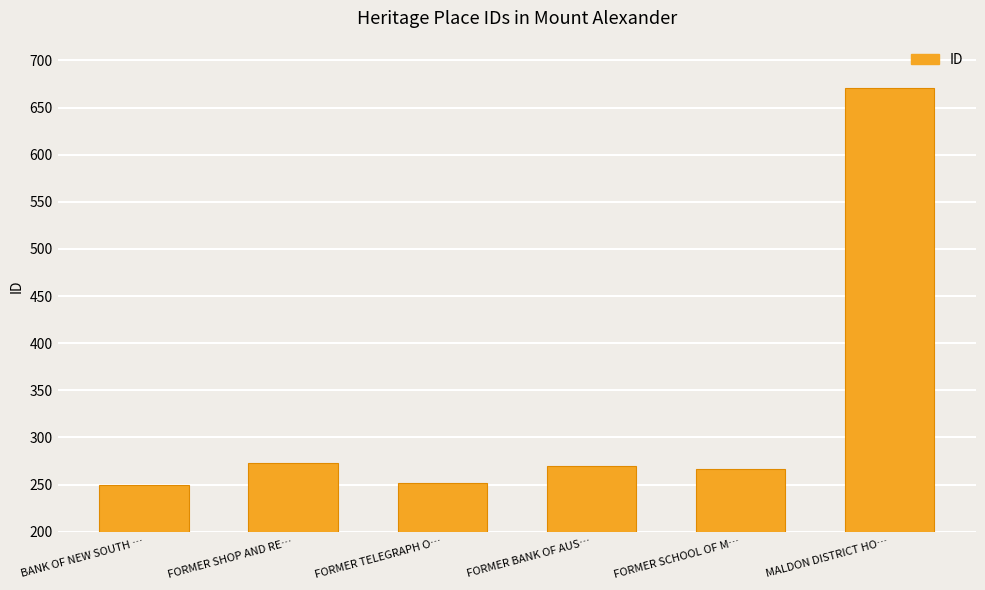

Which label corresponds to the largest value in the chart?

MALDON DISTRICT HO…